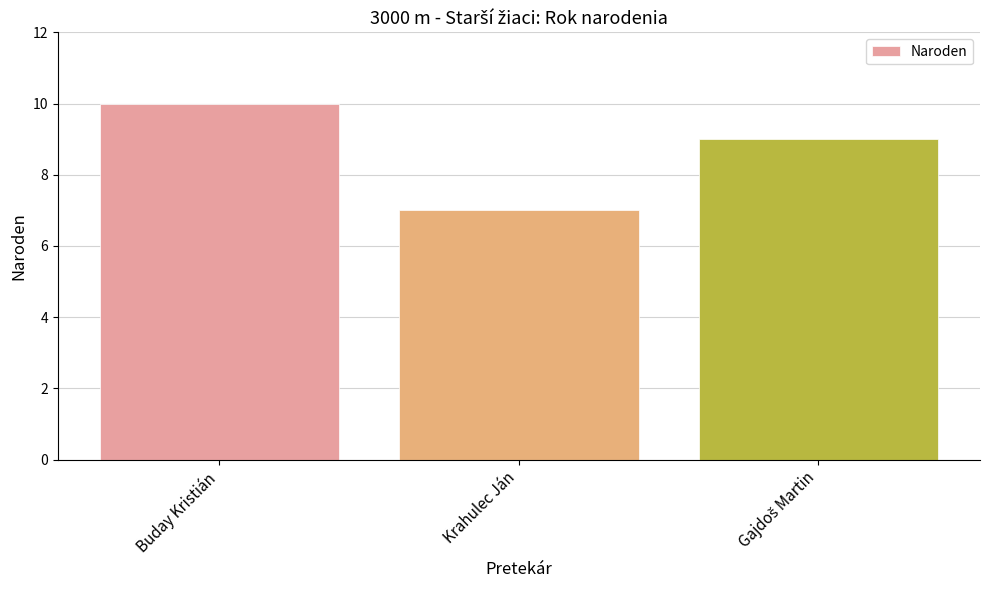

Between Buday Kristián and Krahulec Ján, which is larger?

Buday Kristián